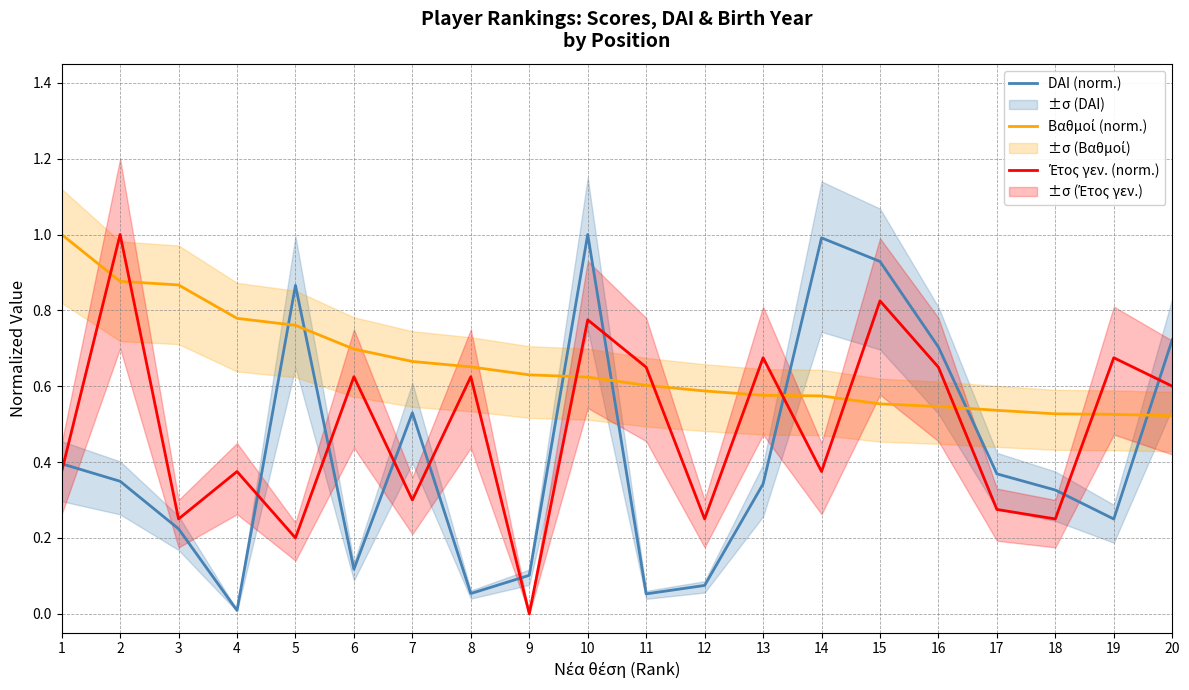

At which category is the sum across all series the highest?

10